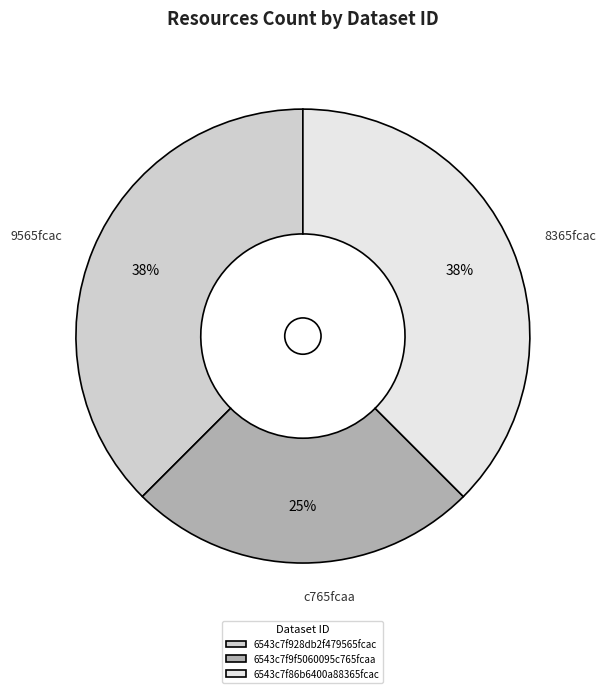

True or false: 6543c7f86b6400a88365fcac accounts for 52% of the total.

False